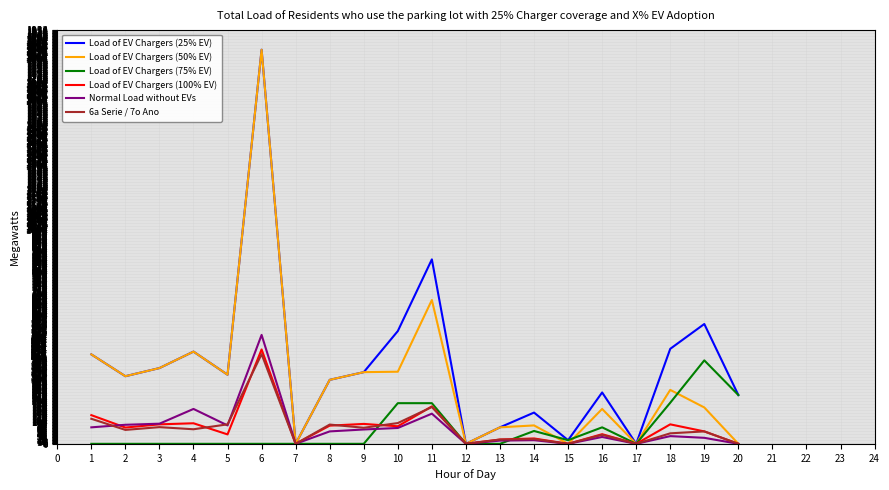

Is the value of Normal Load without EVs at 13 greater than the value of Load of EV Chargers (50% EV) at 18?

No